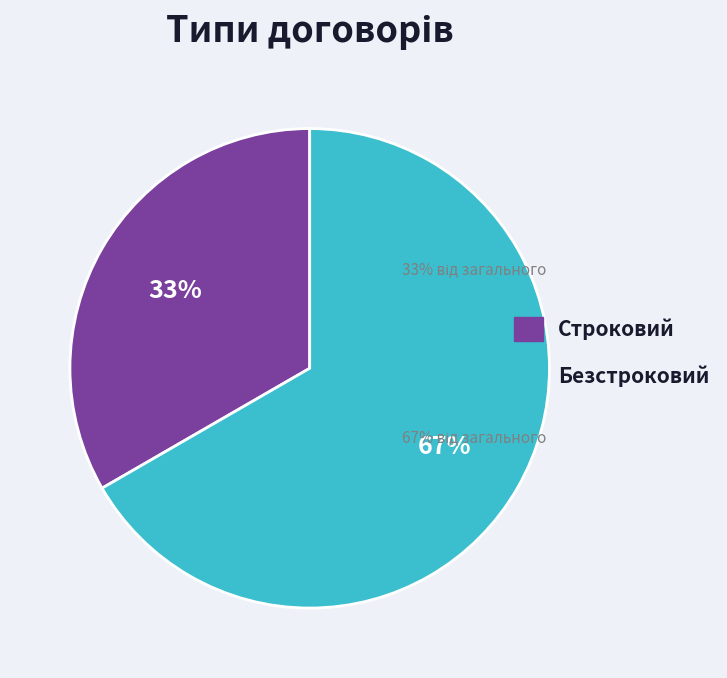

Rank the categories by value from lowest to highest.

Строковий, Безстроковий